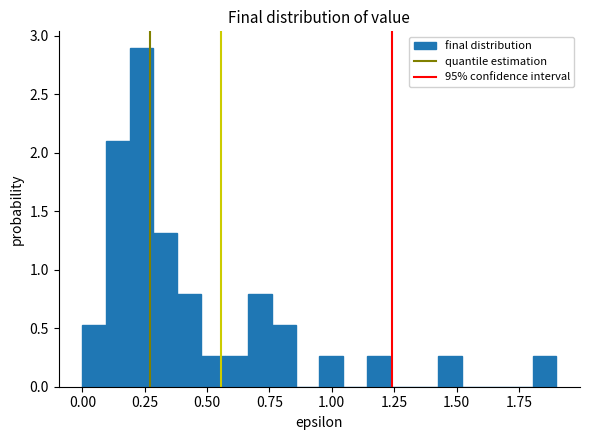

Read against the x-axis, roughly where is the centre of the tallest bar?

0.25